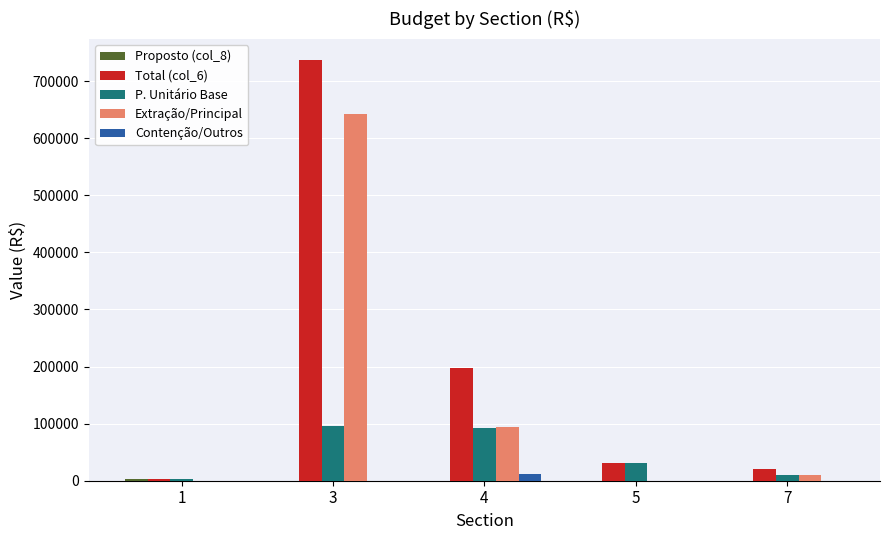

What is the total value across all series at 3?

1474285.3